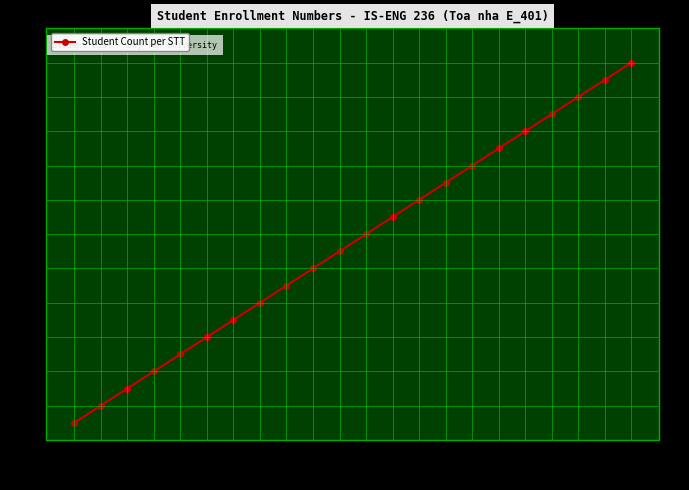

Between 16 and 5, which is larger?

16